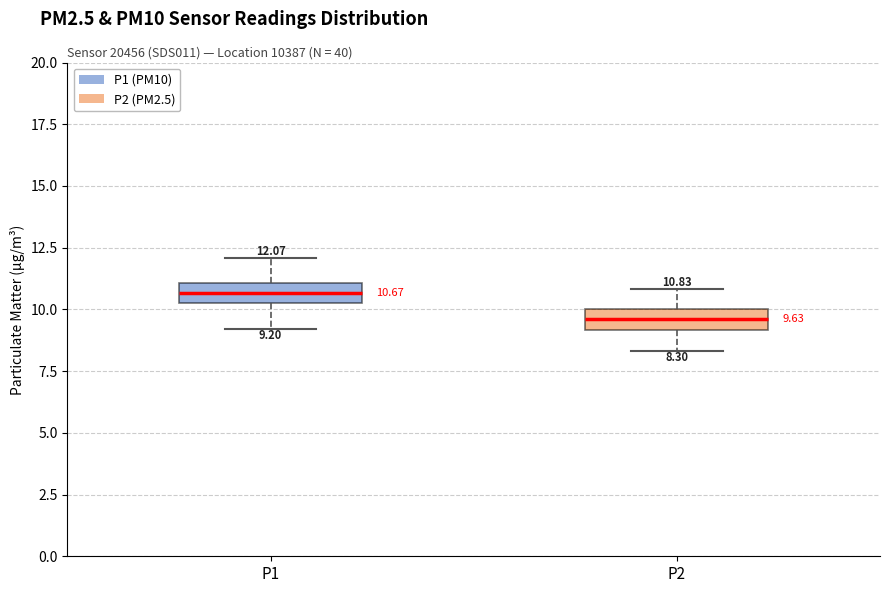

Which box's median line is the lowest?

P2